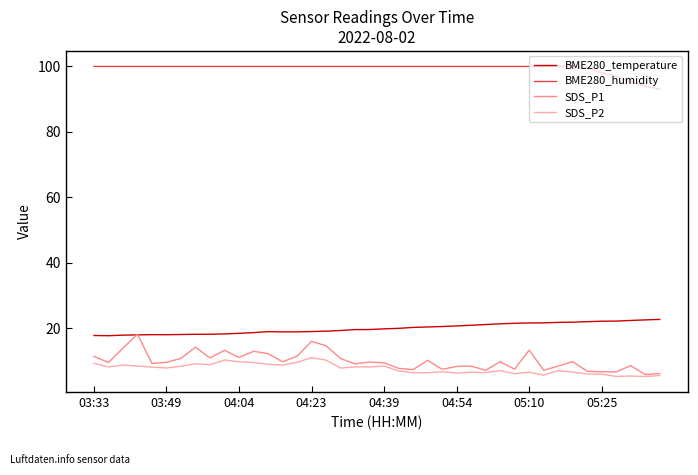

What are all the series names shown in the legend?

BME280_temperature, BME280_humidity, SDS_P1, SDS_P2